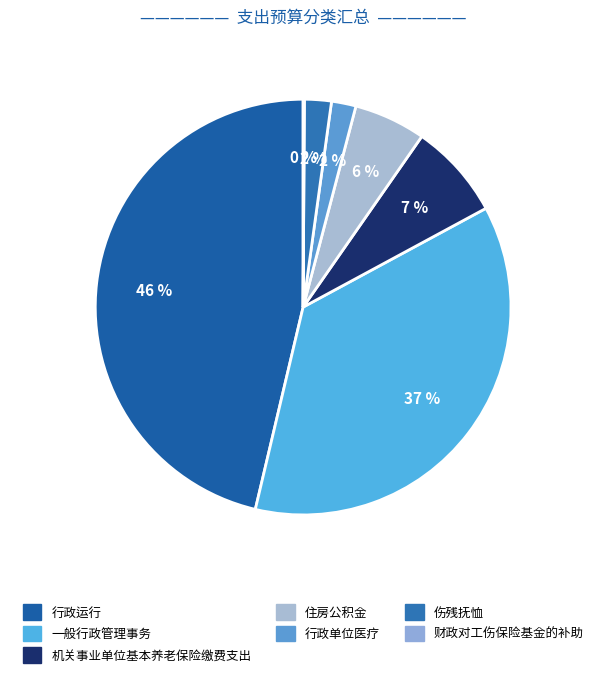

To the nearest percent, what portion does 伤残抚恤 represent?

2%